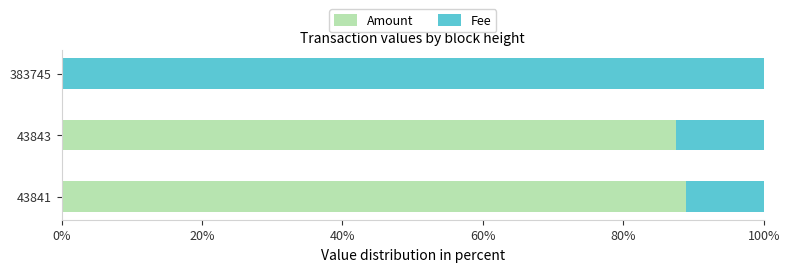

What is the total value across all series at 43841?

100.0